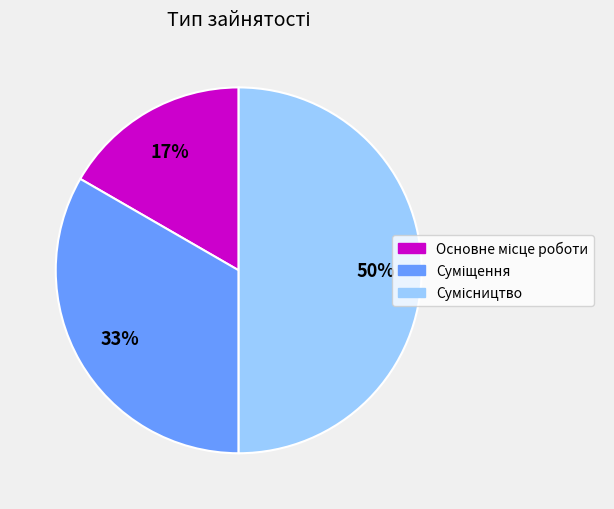

To the nearest percent, what is the average slice percentage?

33%